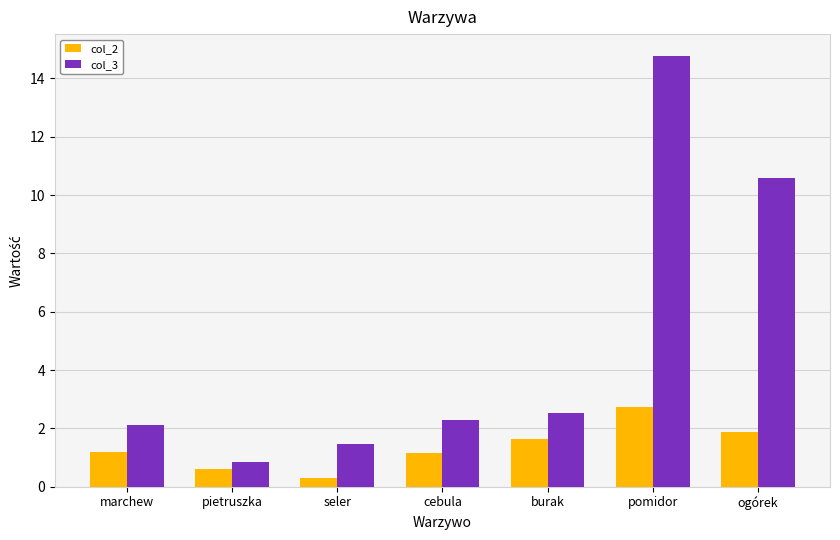

At which category does the chart reach its peak across all series?

pomidor